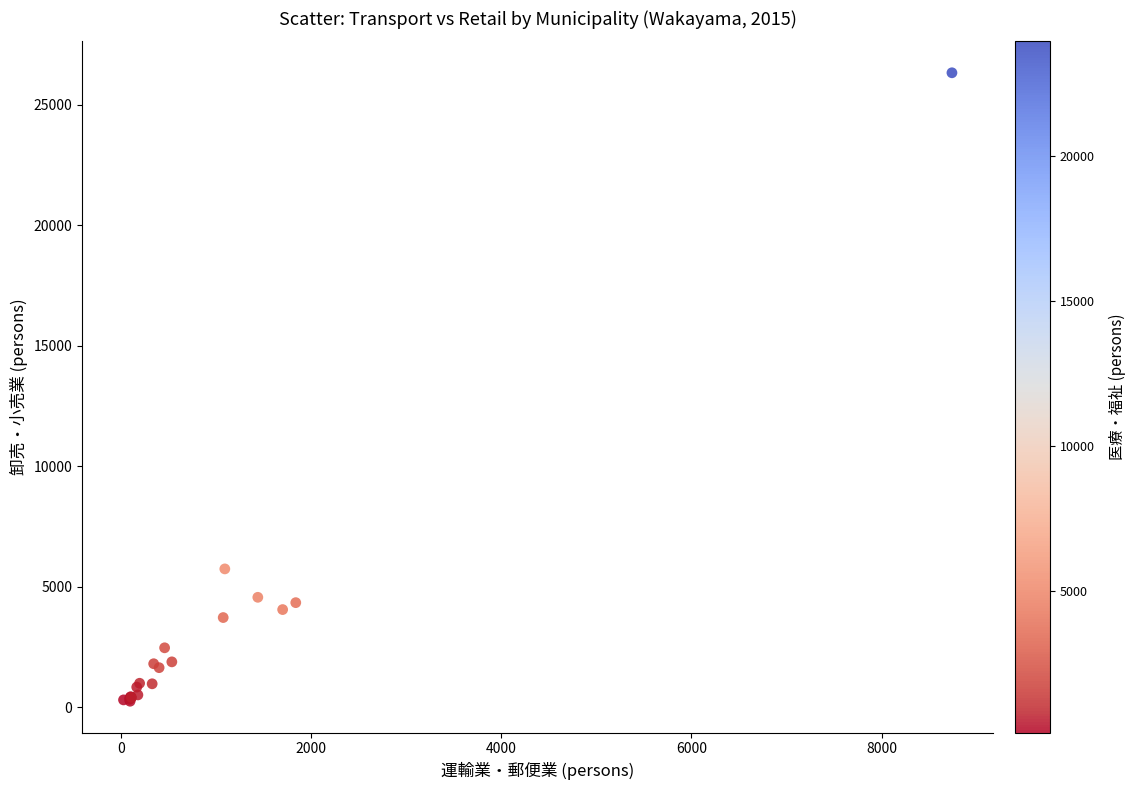

What Y value in the scatter plot is closest to 13287?

5741